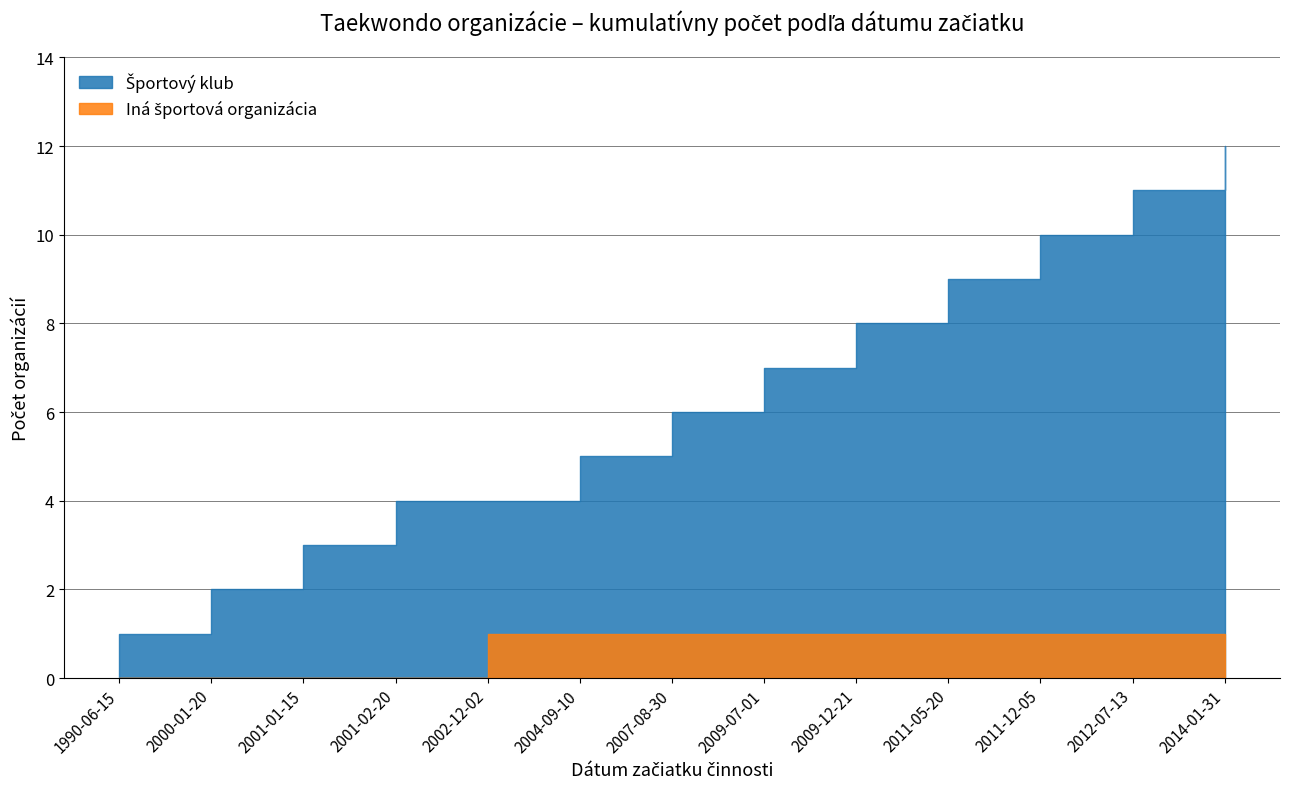

What is the spread (max minus min) of values at 1990-06-15?

1